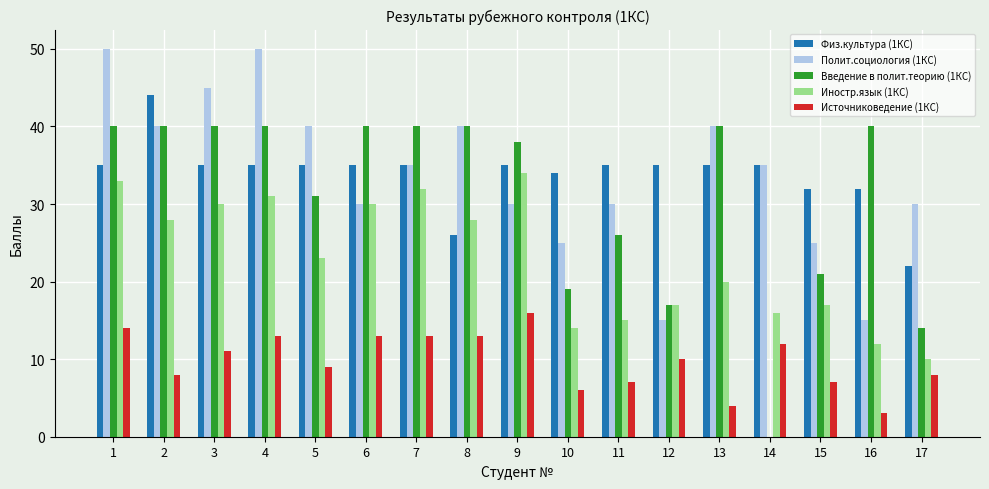

The Источниковедение (1КС) series shows 11 at 3. True or false?

True